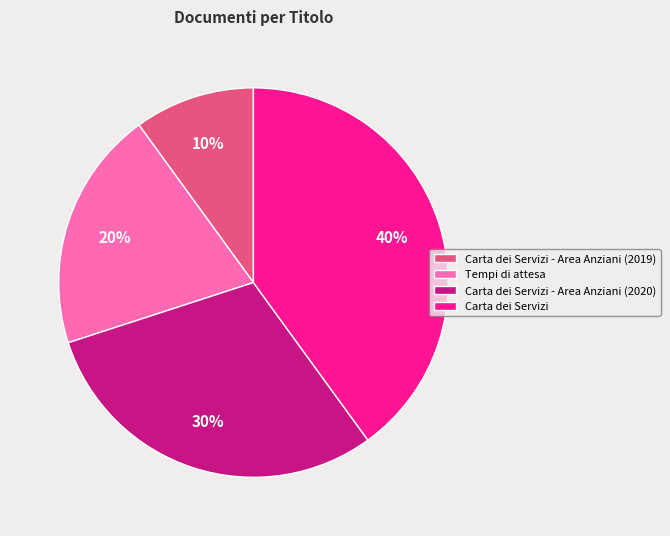

Is the sum of Tempi di attesa and Carta dei Servizi - Area Anziani (2019) greater than half?

No